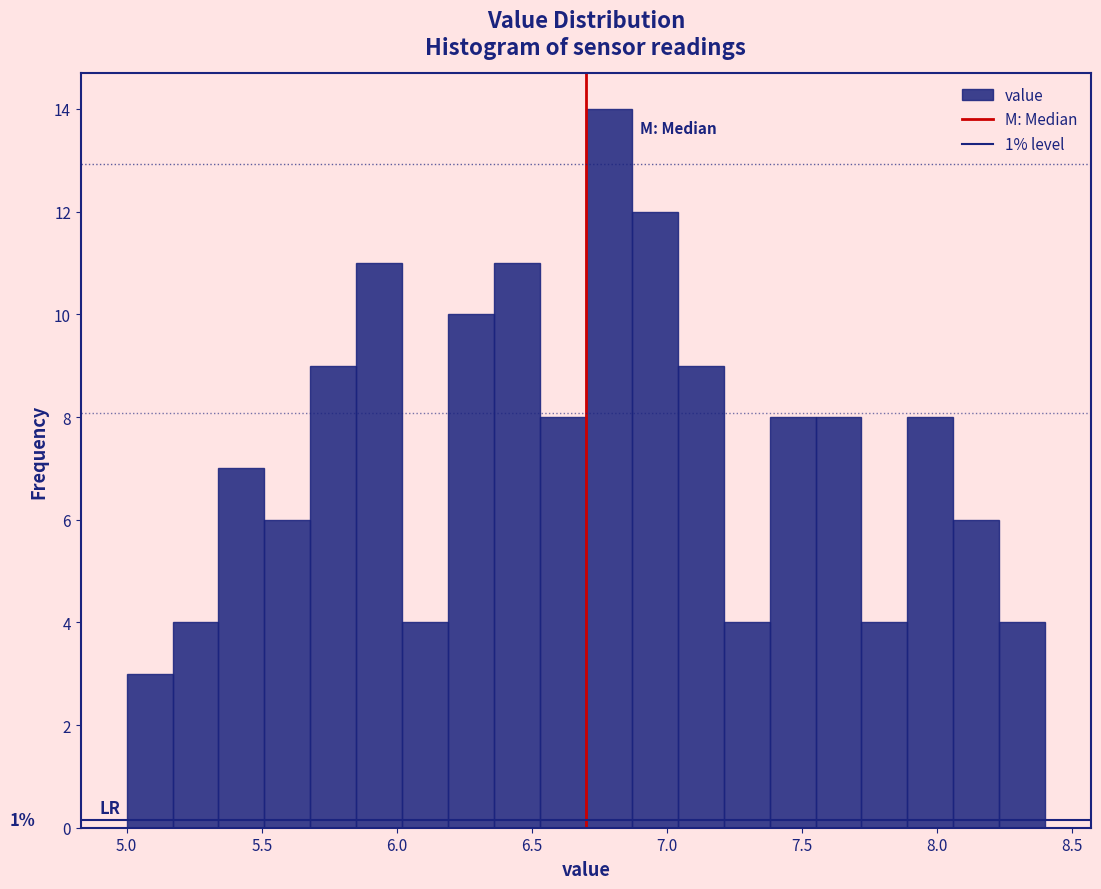

Around what value on the x-axis is the tallest bar? Give the approximate position of its centre, as read against the axis.

6.80